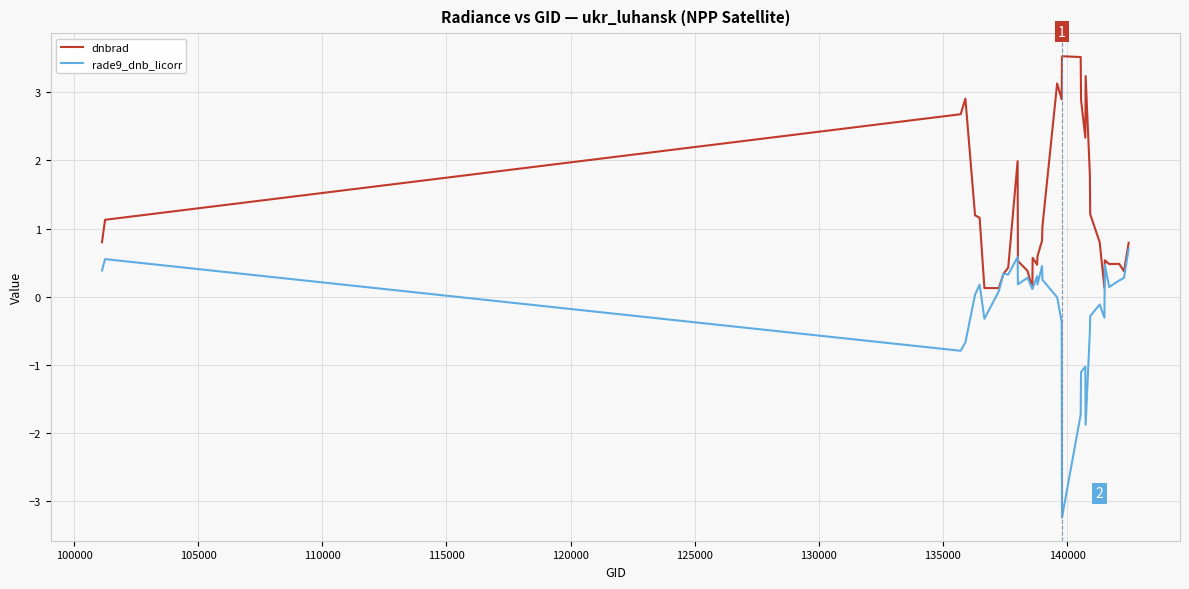

What is the minimum value shown in the chart?

-3.2